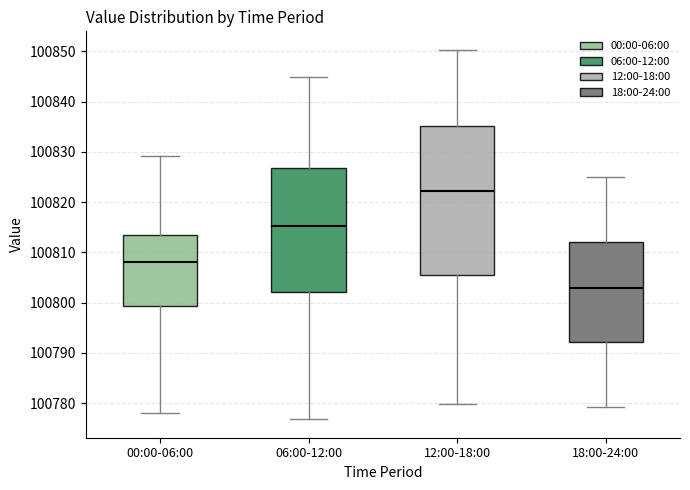

Reading left to right, read every box against the y-axis: the position of its median line, the range the box covers, and the ends of its whiskers. The values are not printed on the chart, so give them approximately, as read against the axis.

00:00-06:00: median 100808, box 100799 to 100813, whiskers 100778 to 100829
06:00-12:00: median 100815, box 100802 to 100827, whiskers 100777 to 100845
12:00-18:00: median 100822, box 100806 to 100835, whiskers 100780 to 100850
18:00-24:00: median 100803, box 100792 to 100812, whiskers 100779 to 100825